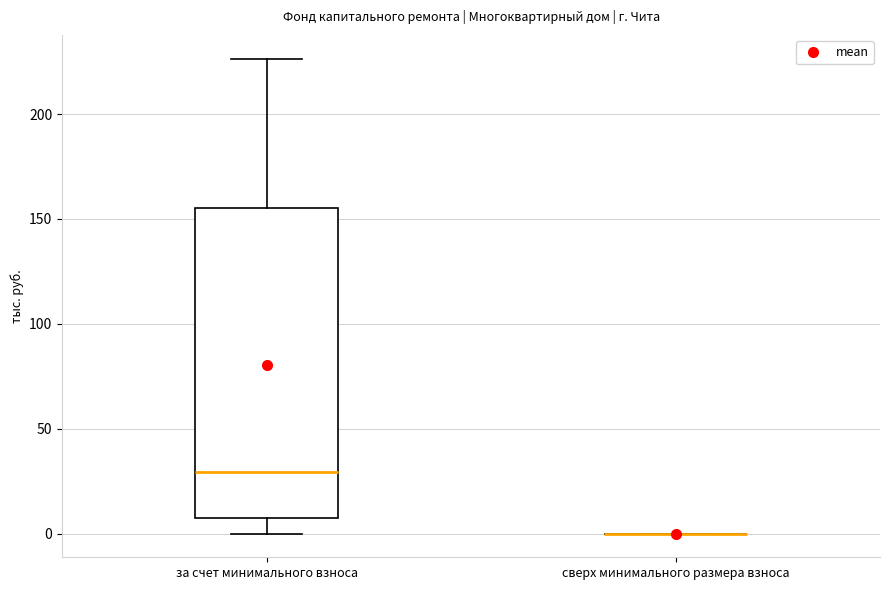

Reading left to right, read every box against the y-axis: the position of its median line, the range the box covers, and the ends of its whiskers. The values are not printed on the chart, so give them approximately, as read against the axis.

за счет минимального взноса: median 30, box 5 to 155, whiskers 0 to 225
сверх минимального размера взноса: box collapsed to a line at 0, whiskers 0 to 0